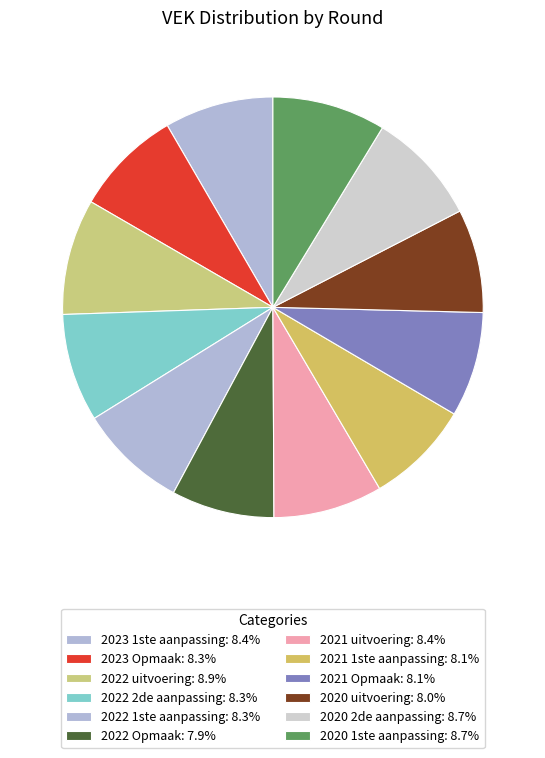

To the nearest percent, what is the combined percentage of 2021 Opmaak and 2020 1ste aanpassing?

17%